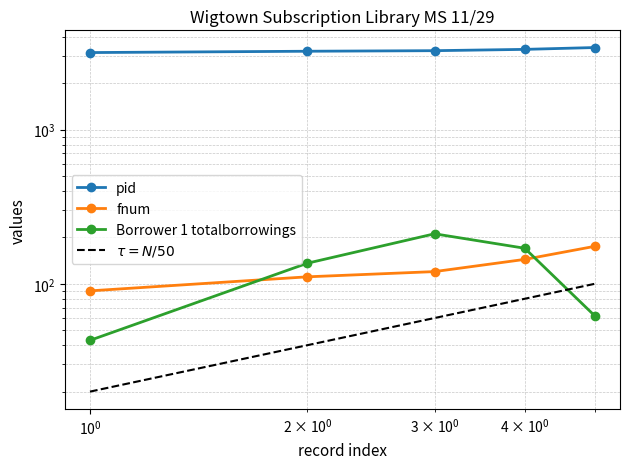

The pid series shows 4705 at 4. True or false?

False